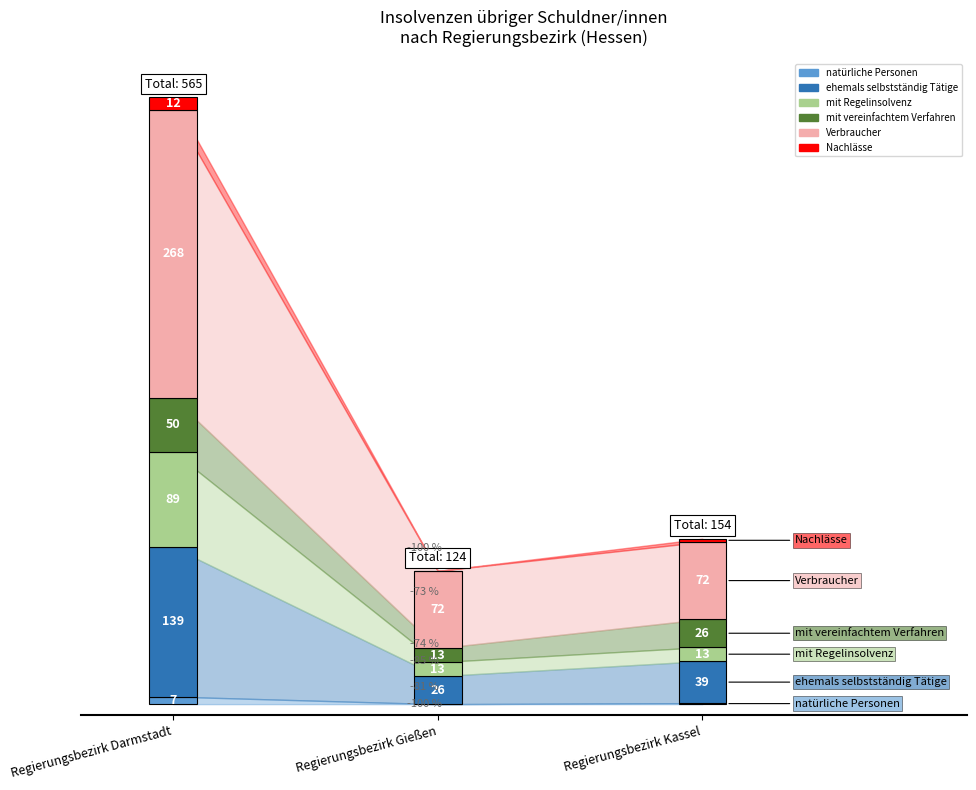

Is the value of ehemals selbstständig Tätige at Regierungsbezirk Gießen greater than the value of natürliche Personen at Regierungsbezirk Kassel?

Yes